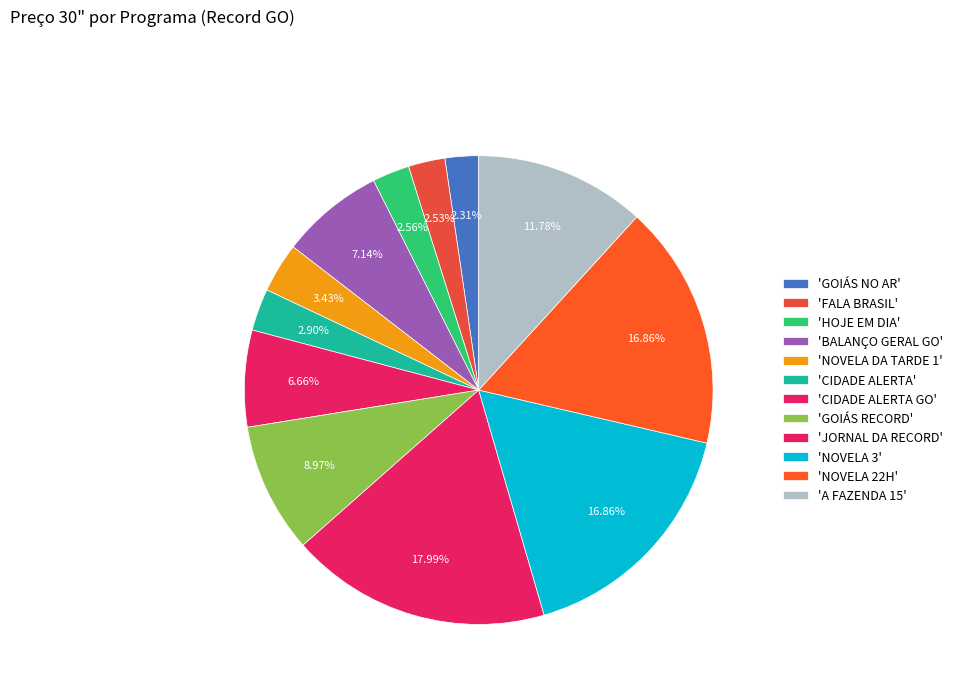

How many segments does this pie chart have?

12